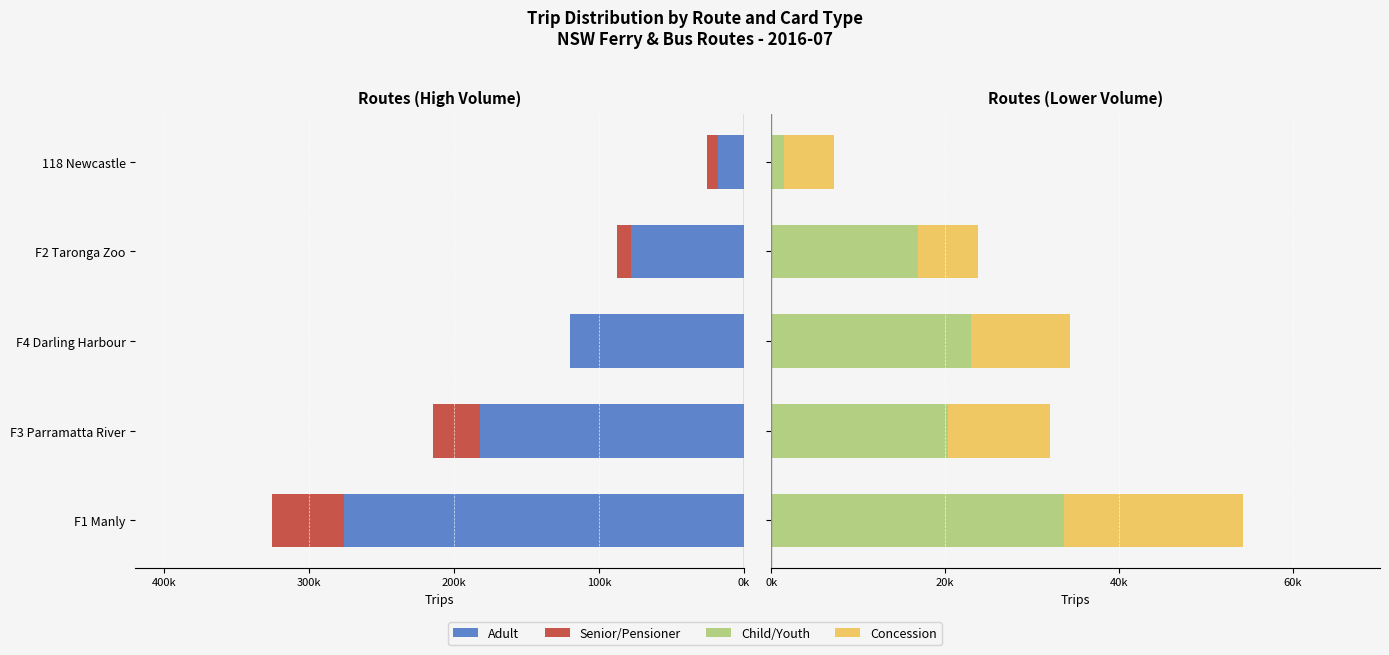

What is the difference between the second highest and minimum values in the Adult series?

164301